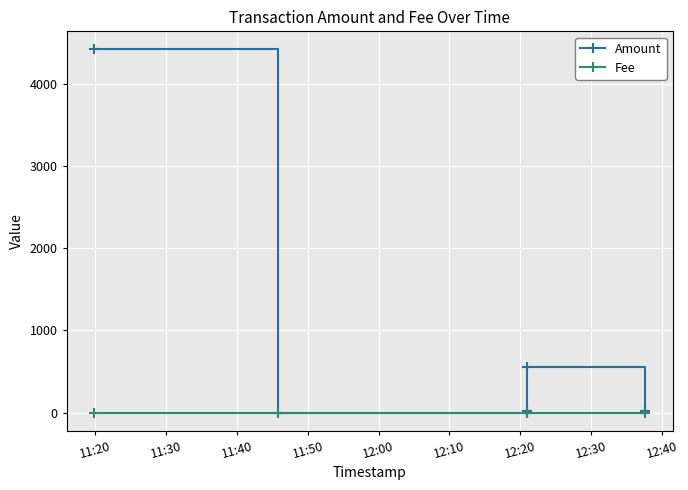

Which series has the largest total across all categories?

Amount